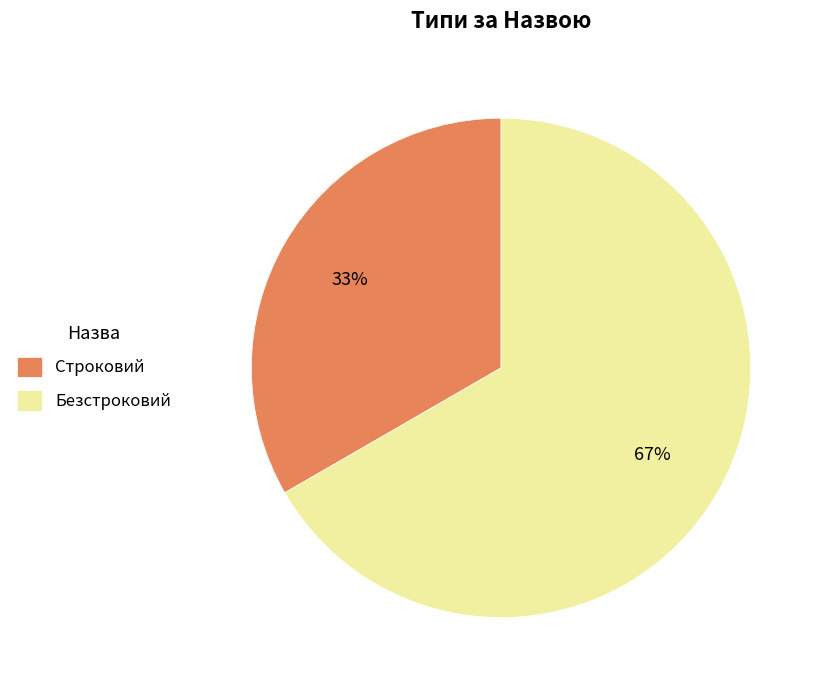

Rank the categories by value from lowest to highest.

Строковий, Безстроковий